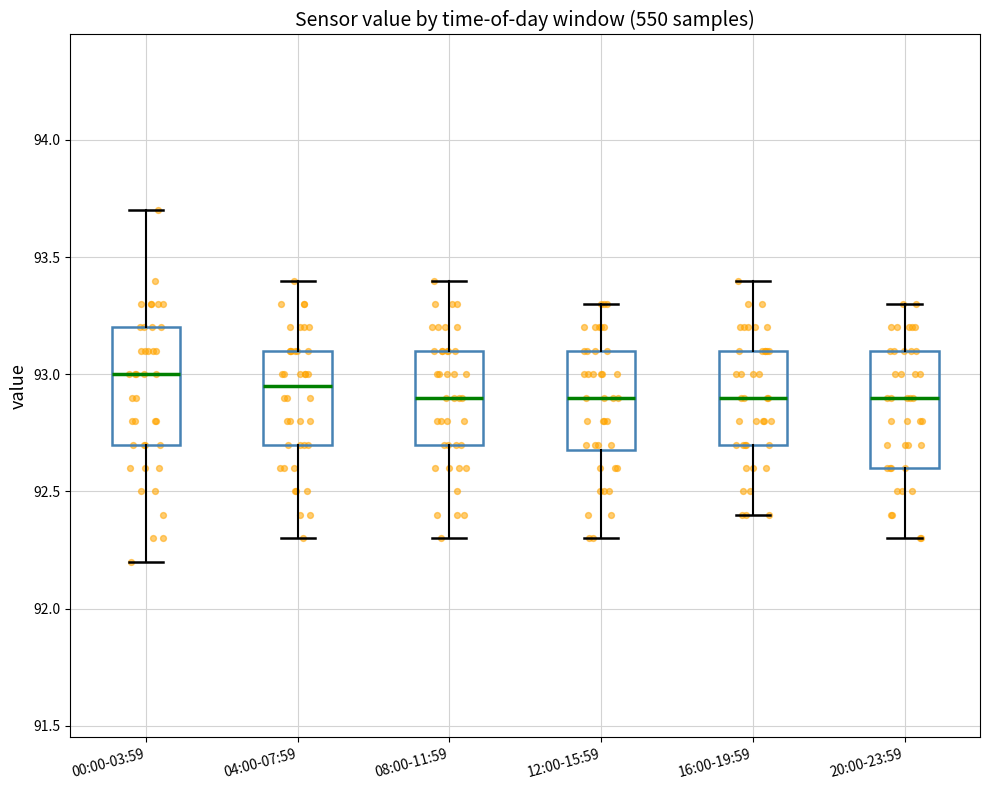

Where is the lower edge of the box for 00:00-03:59 on the y-axis? The values are not printed on the chart, so give them approximately, as read against the axis.

92.70